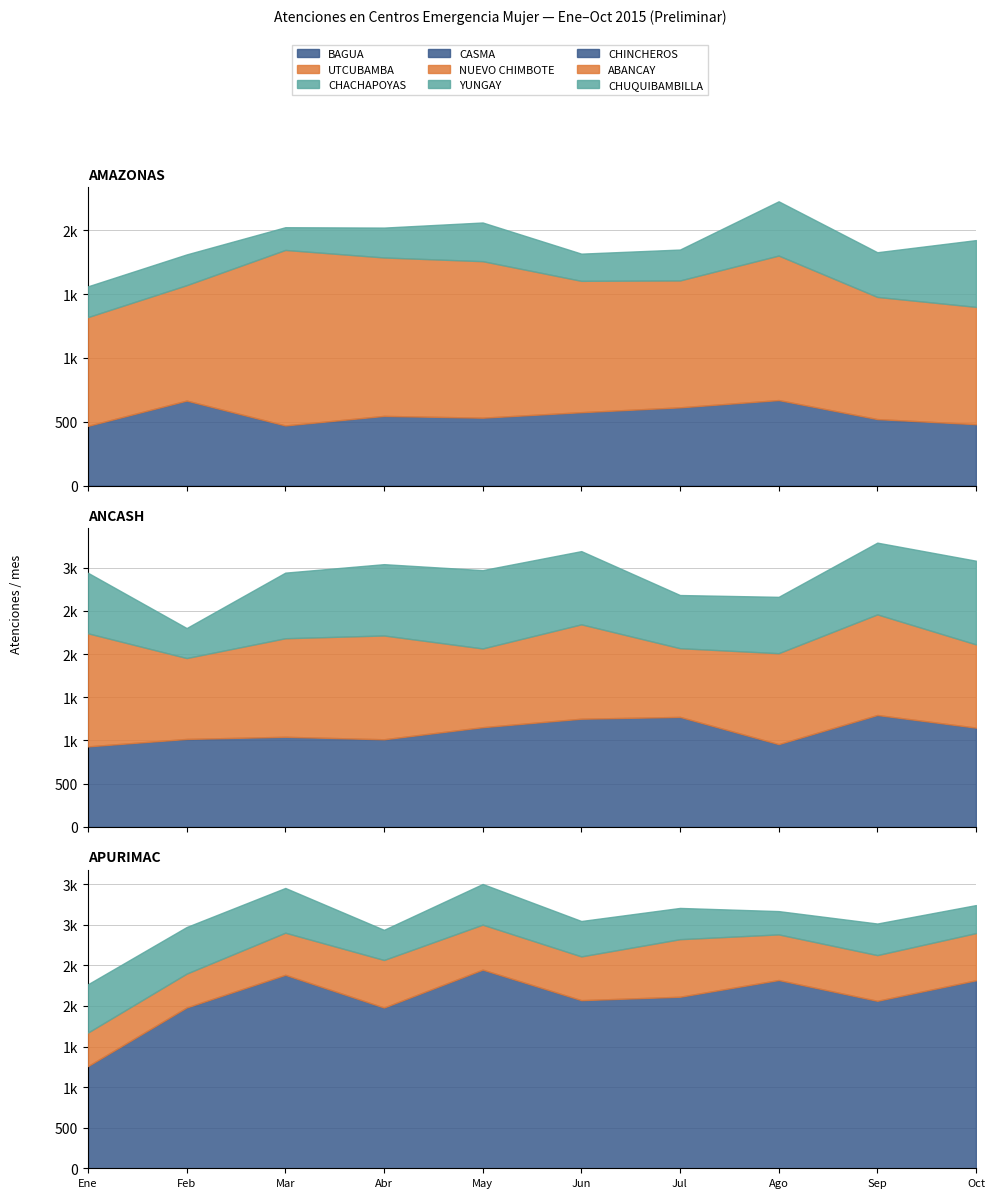

At which label does Ago reach its minimum?

3